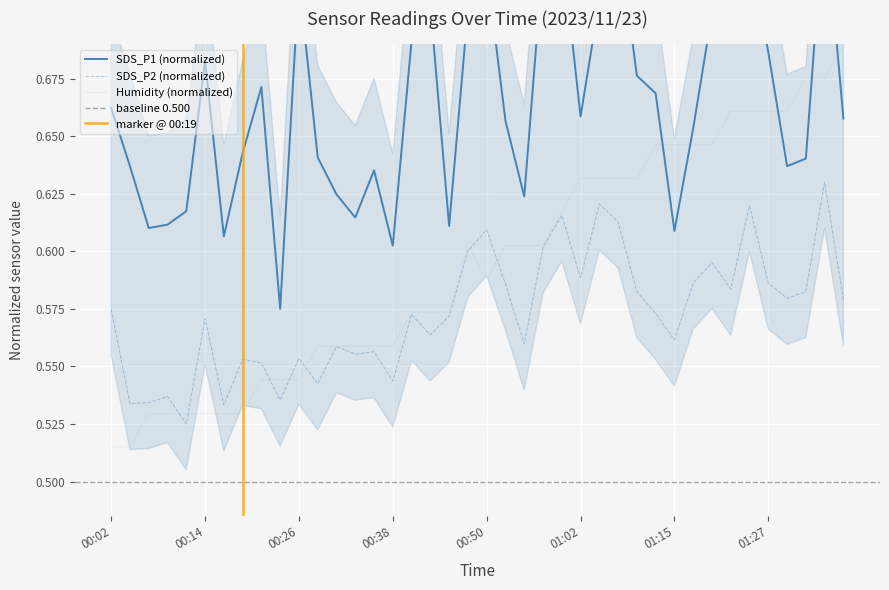

Is it true that Humidity (normalized) equals 0.9 at 00:26?

False